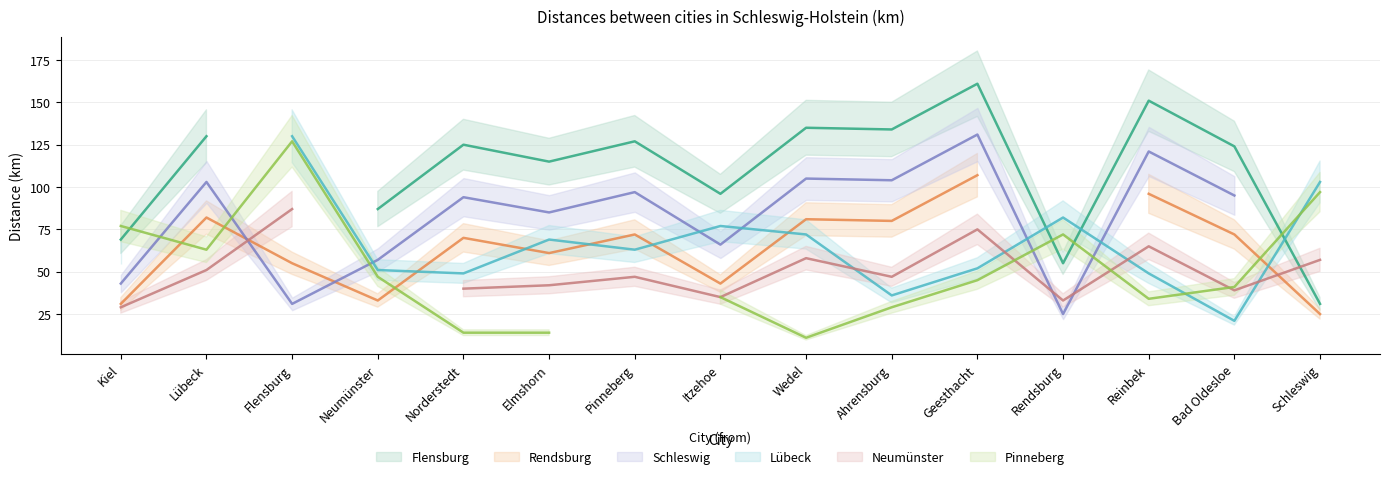

Rank the series by their maximum value, from lowest to highest.

Neumünster, Rendsburg, Pinneberg, Lübeck, Schleswig, Flensburg